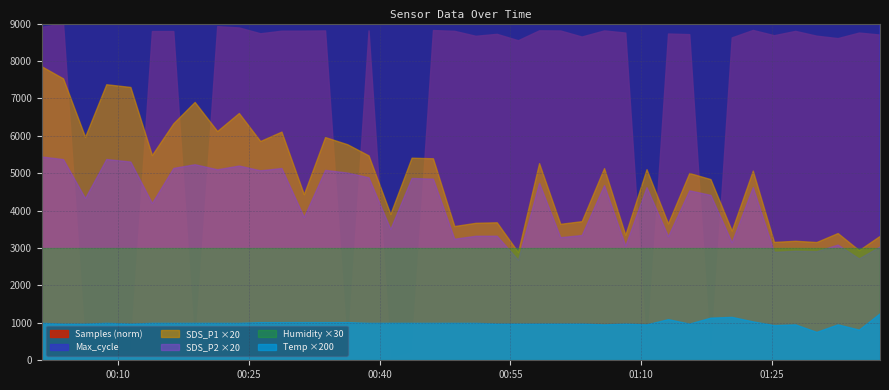

Rank the categories by Temp value from lowest to highest.

2022/12/06 01:30:05, 2022/12/06 01:34:57, 2022/12/06 01:25:13, 2022/12/06 01:05:44, 2022/12/06 01:10:36, 2022/12/06 01:27:39, 2022/12/06 01:32:31, 2022/12/06 00:03:43, 2022/12/06 00:06:14, 2022/12/06 00:11:26, 2022/12/06 00:53:26, 2022/12/06 00:55:52, 2022/12/06 00:58:17, 2022/12/06 01:00:43, 2022/12/06 01:03:10, 2022/12/06 01:08:10, 2022/12/06 01:15:30, 2022/12/06 00:01:16, 2022/12/06 00:08:40, 2022/12/06 00:13:54, 2022/12/06 00:16:21, 2022/12/06 00:18:48, 2022/12/06 00:21:23, 2022/12/06 00:23:52, 2022/12/06 00:38:44, 2022/12/06 00:41:14, 2022/12/06 00:43:40, 2022/12/06 00:46:07, 2022/12/06 00:48:34, 2022/12/06 00:51:00, 2022/12/06 00:26:19, 2022/12/06 00:28:45, 2022/12/06 00:31:19, 2022/12/06 00:33:45, 2022/12/06 00:36:18, 2022/12/06 01:22:47, 2022/12/06 01:13:04, 2022/12/06 01:17:56, 2022/12/06 01:20:22, 2022/12/06 01:37:22